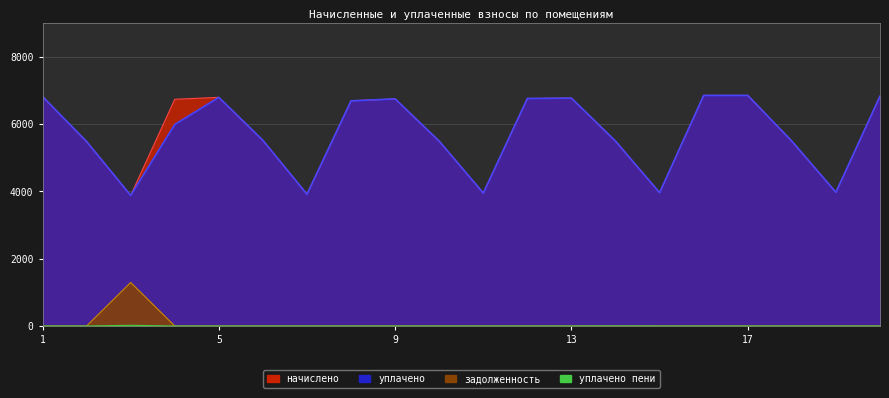

Which category has the highest value in the задолженность series?

3